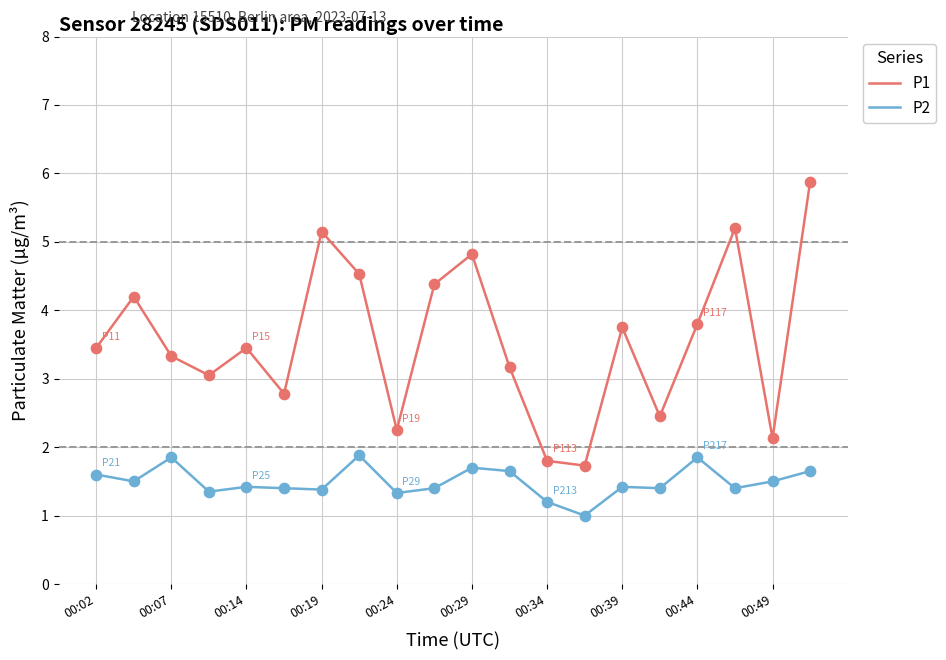

Which series has the largest range (max minus min)?

P1